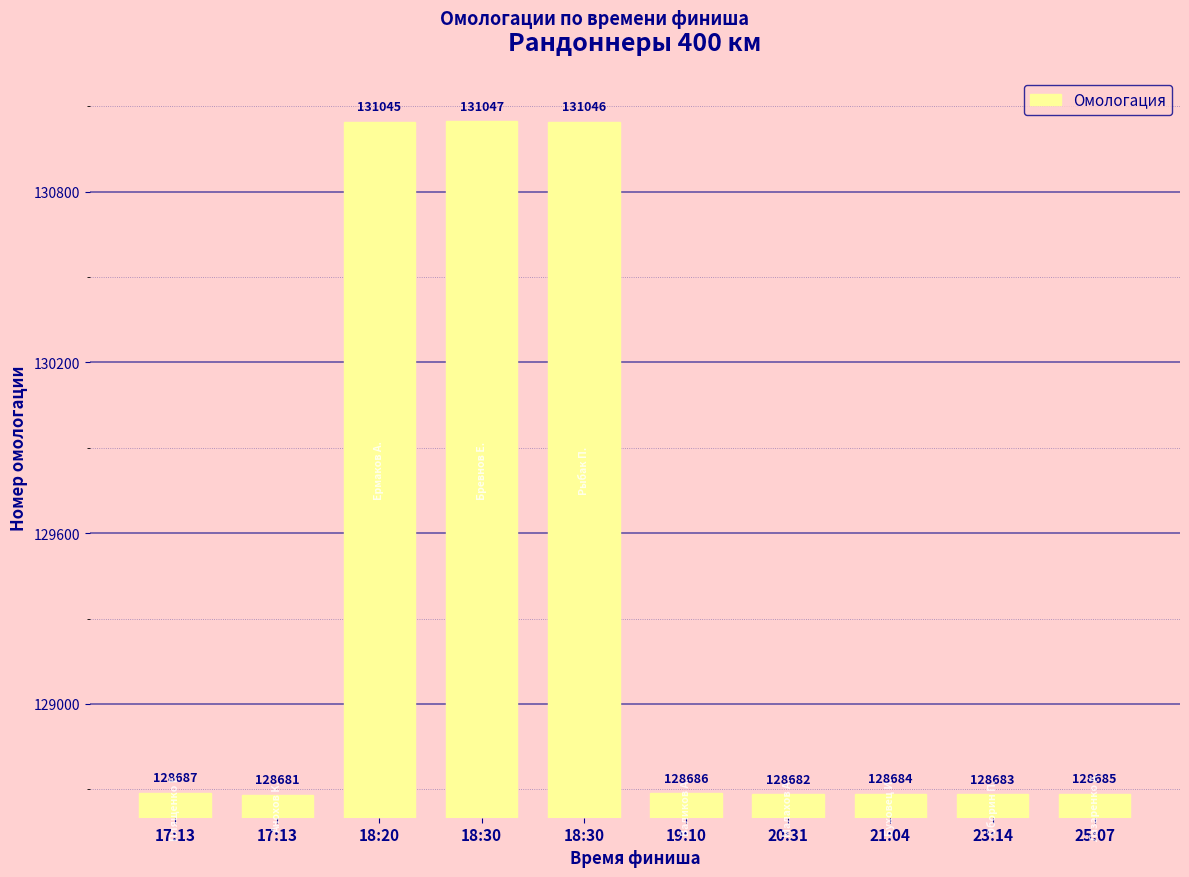

Between 18:30 and 21:04, which is larger?

18:30